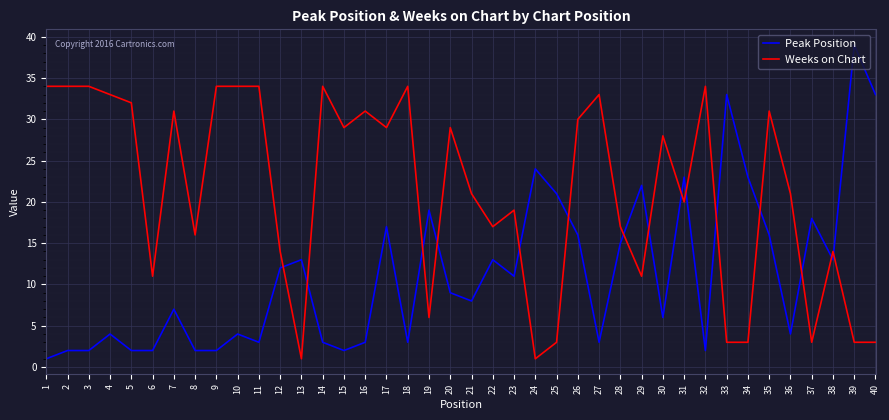

True or false: Peak Position has more than 0 interior local peaks.

True